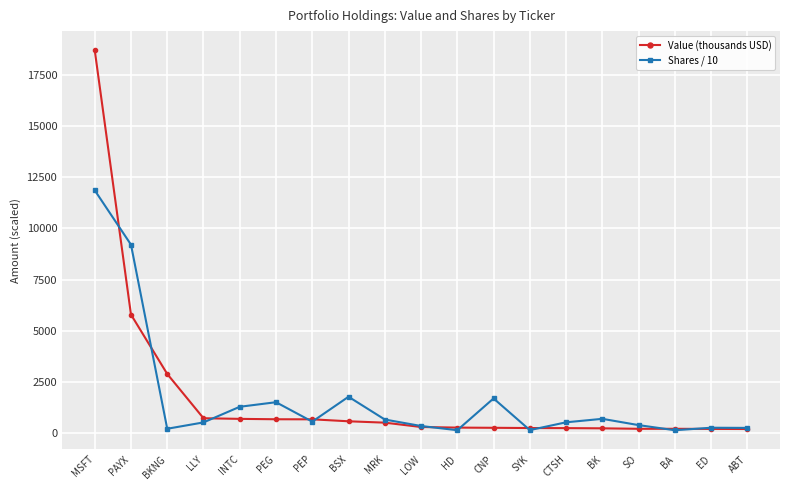

Which series has the largest range (max minus min)?

Value (thousands USD)